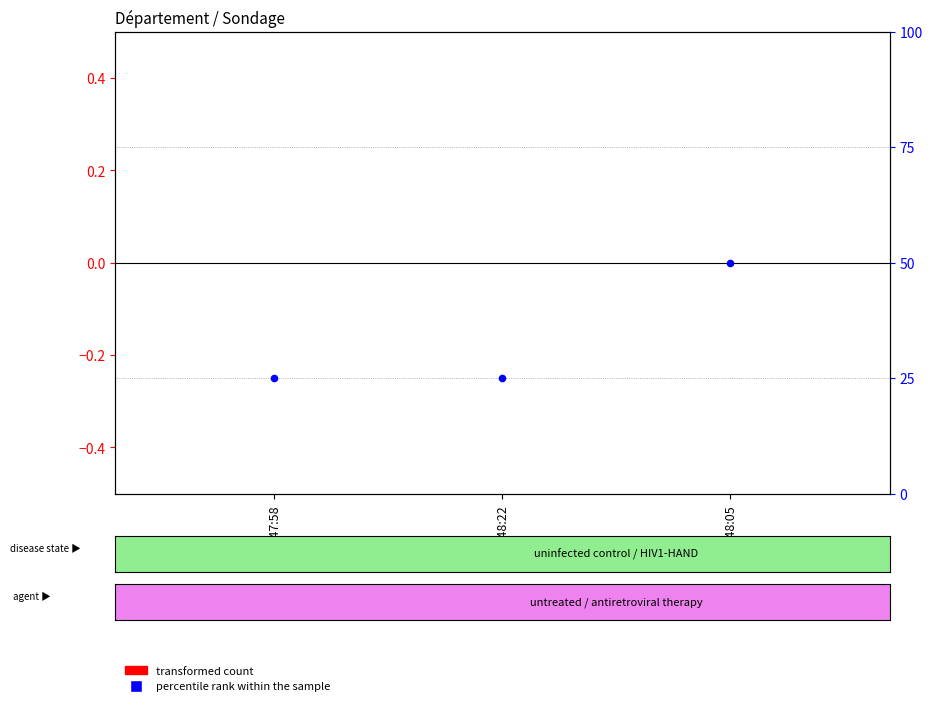

Which series contains the highest Y value?

percentile rank within the sample